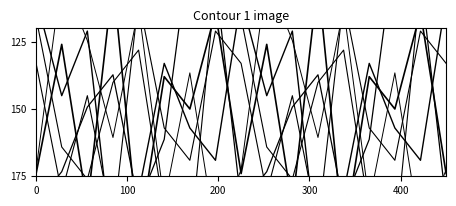

At which category does col_2 reach its first local peak?

300